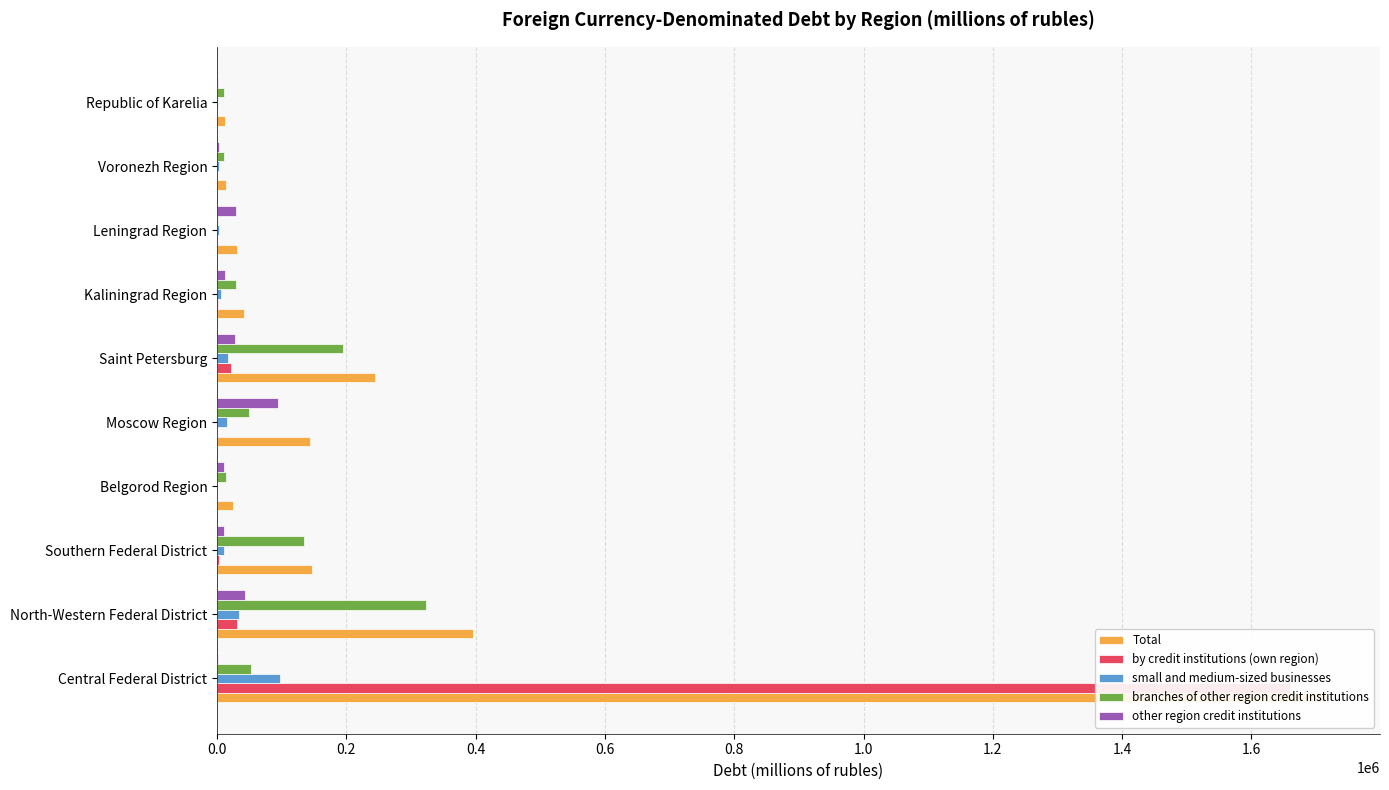

What are all the series names shown in the legend?

Total, by credit institutions (own region), small and medium-sized businesses, branches of other region credit institutions, other region credit institutions